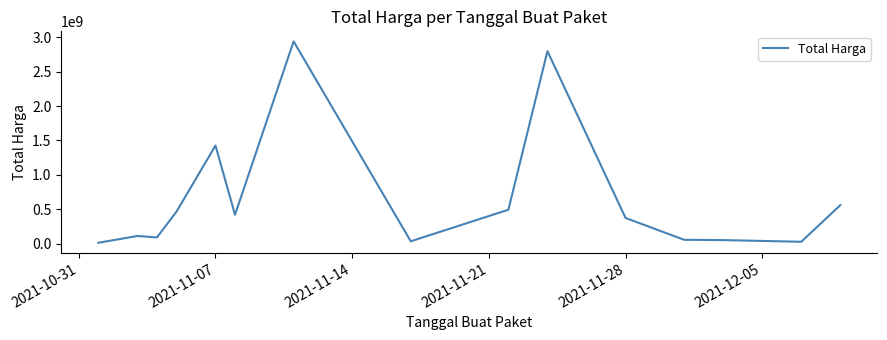

What is the maximum value shown in the chart?

2938963240